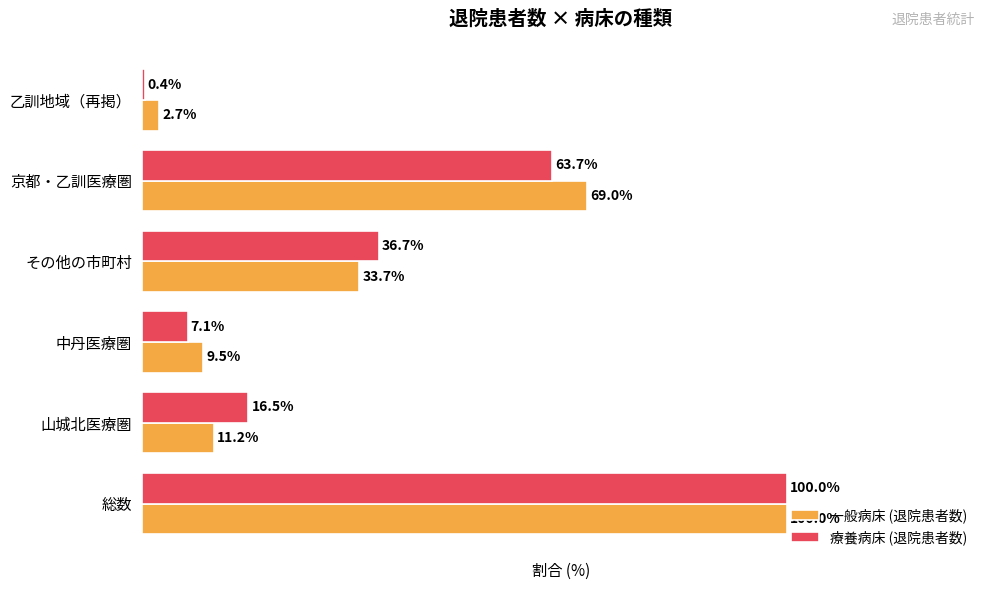

What are all the series names shown in the legend?

一般病床 (退院患者数), 療養病床 (退院患者数)